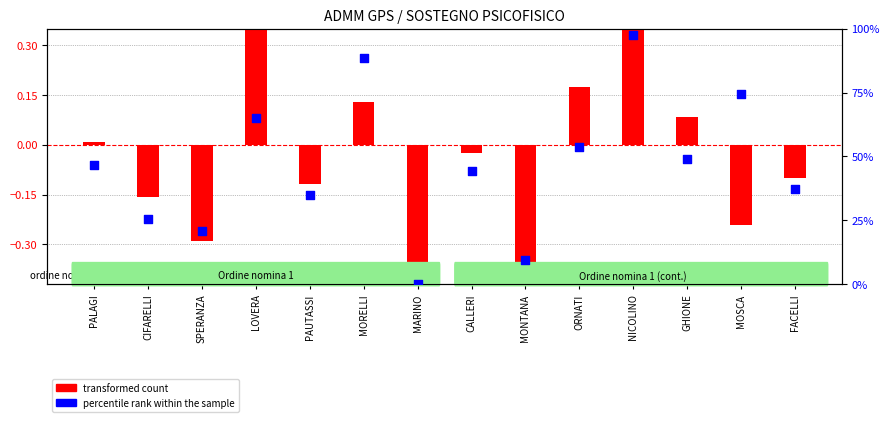

Which series contains the lowest Y value?

transformed count